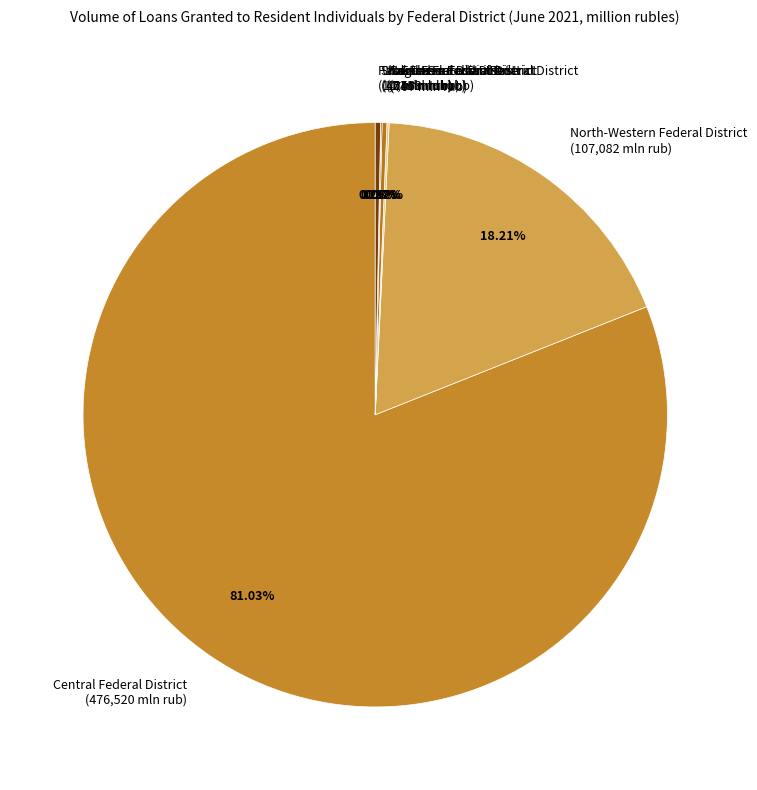

Is Central Federal District (476,520 mln rub) the majority of the pie?

Yes